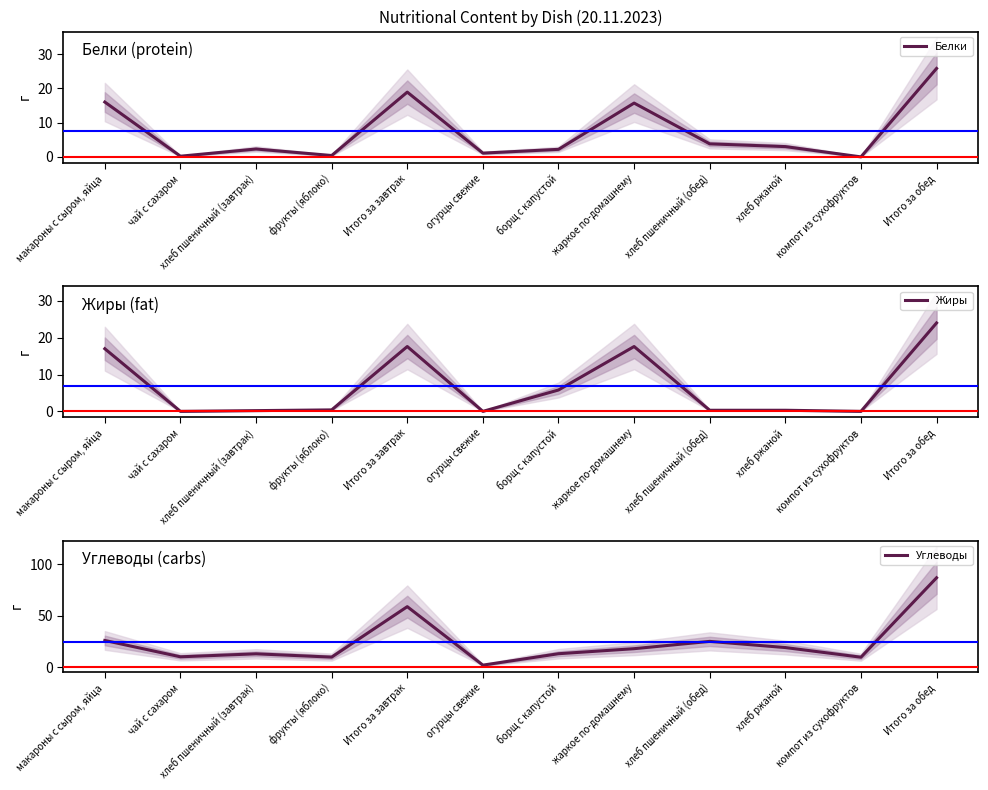

Is the value of Белки at компот из сухофруктов greater than the value of Жиры at хлеб ржаной?

No